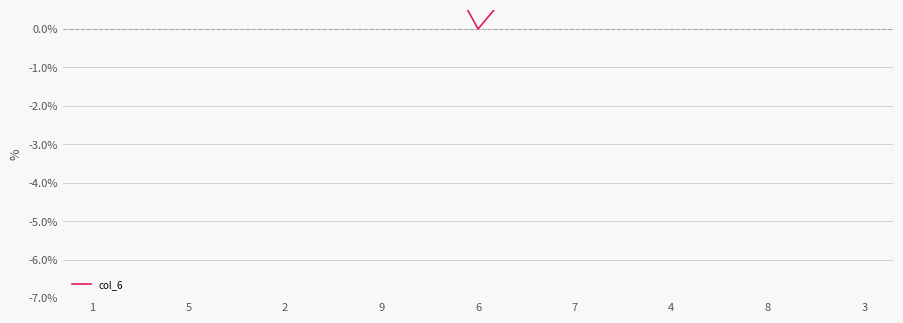

Reading left to right, transcribe all the data shown in this chart.

1=1.5	5=6.0	2=2.2	9=4.5	6=-0.0	7=3.0	4=5.2	8=3.8	3=0.8